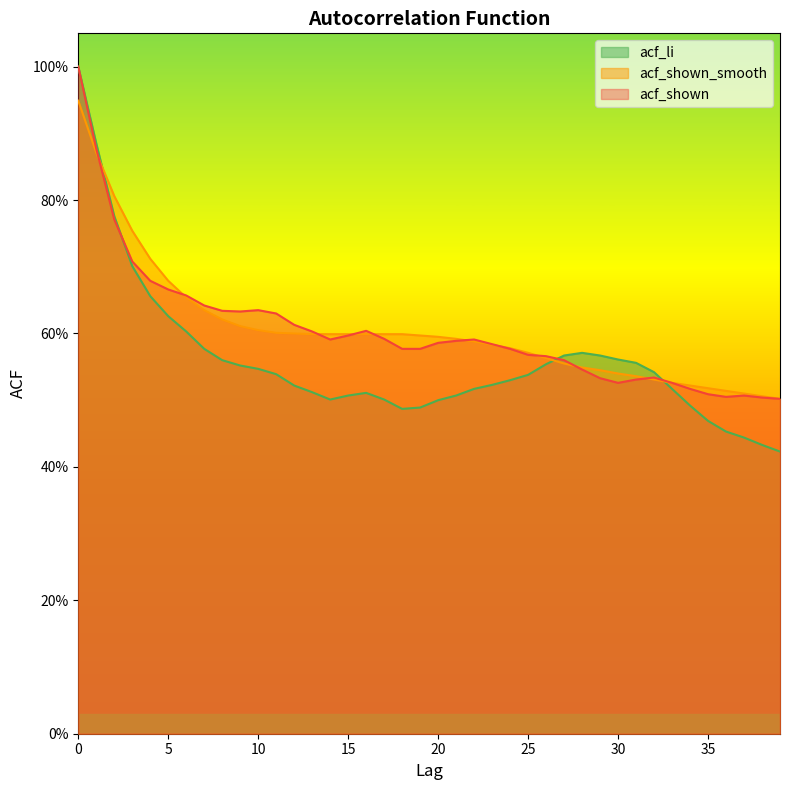

Which series changed the most between 10 and 38?

acf_shown